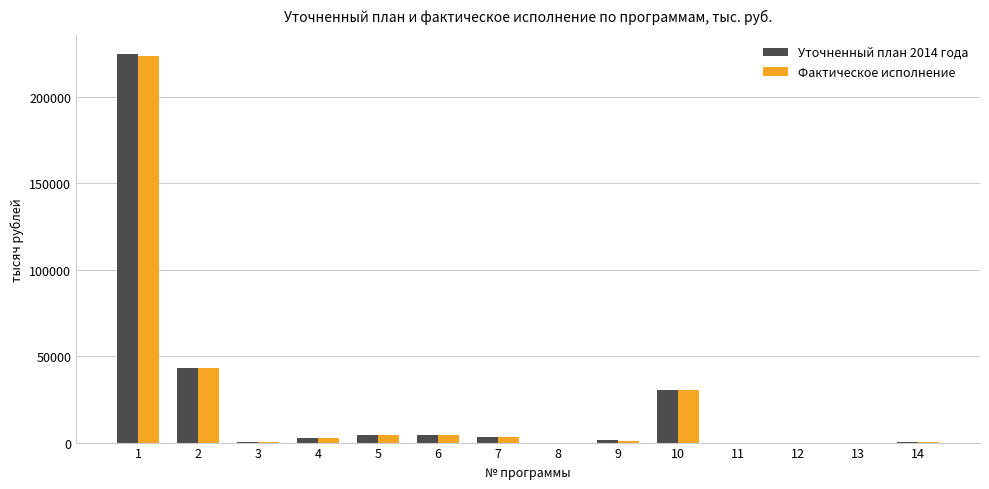

What is the maximum value shown in the chart?

224405.1